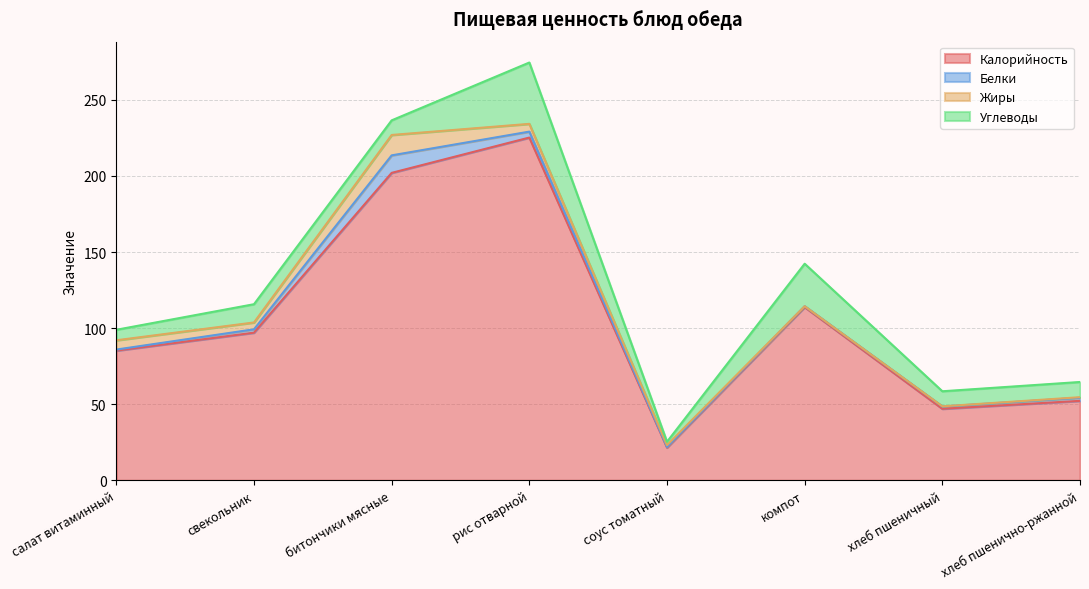

True or false: Жиры has more than 2 points higher than both neighbors.

False